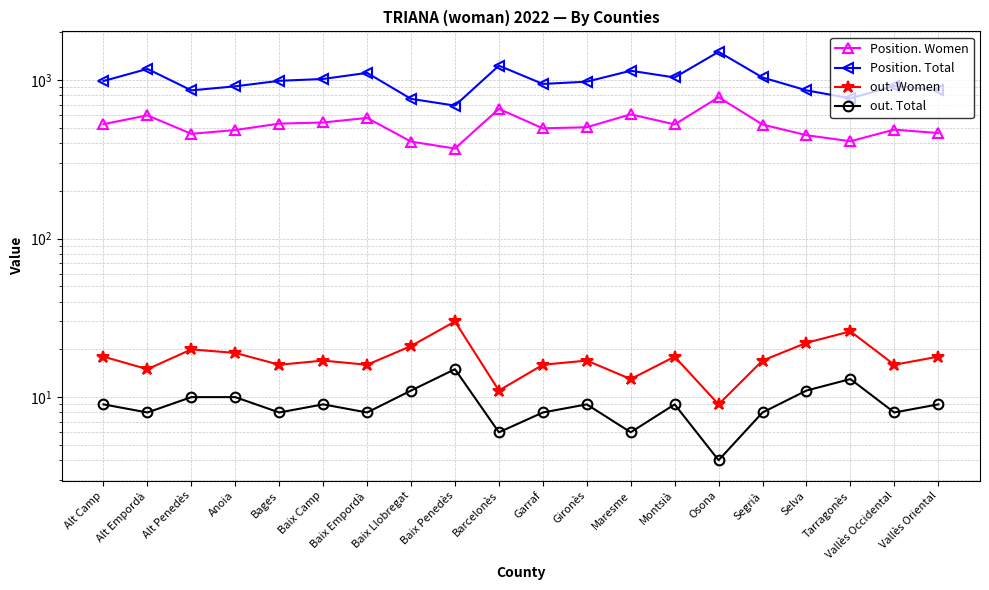

At which category does Position. Women reach its first local peak?

Alt Empordà